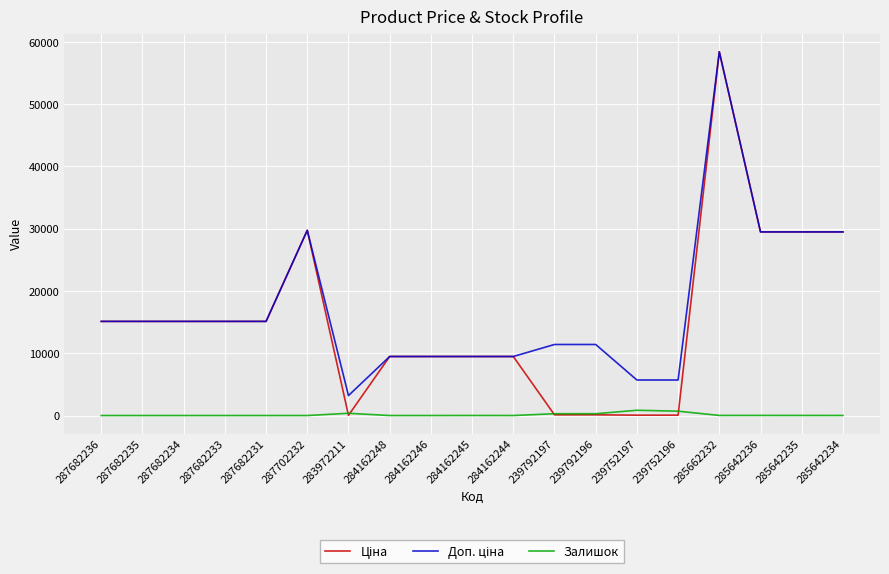

At which category is the sum across all series the highest?

285662232